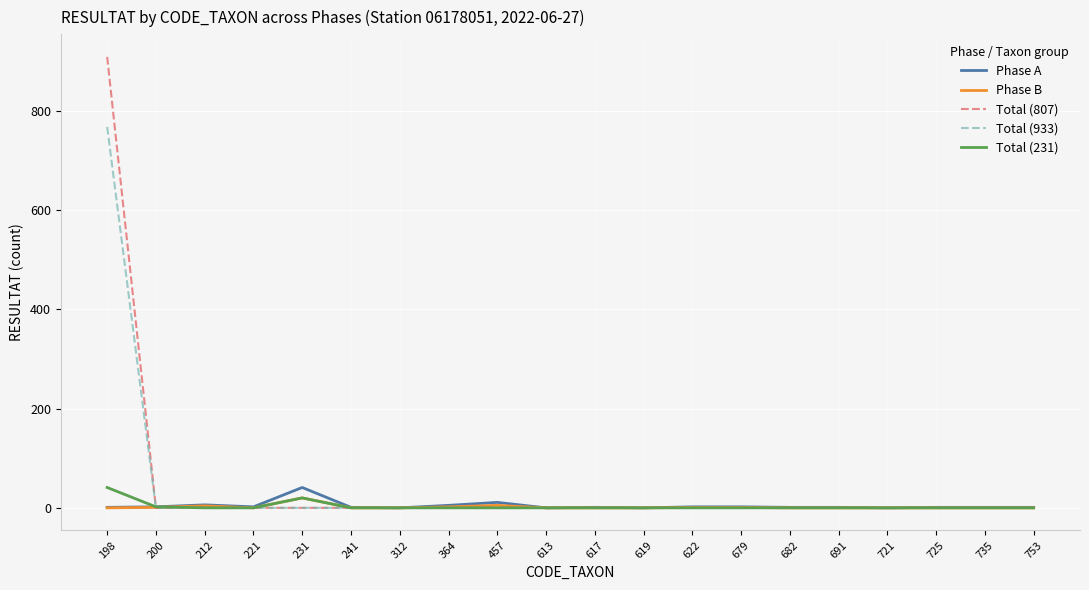

What is the maximum value for Phase B?

20